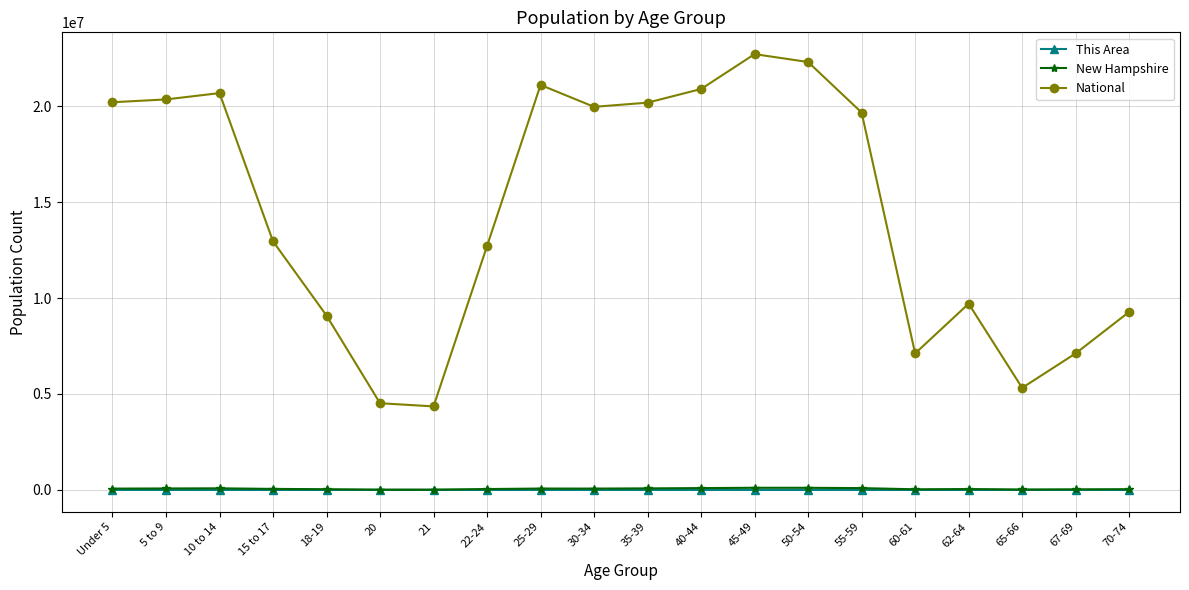

What is the sum of all National values?

290190983